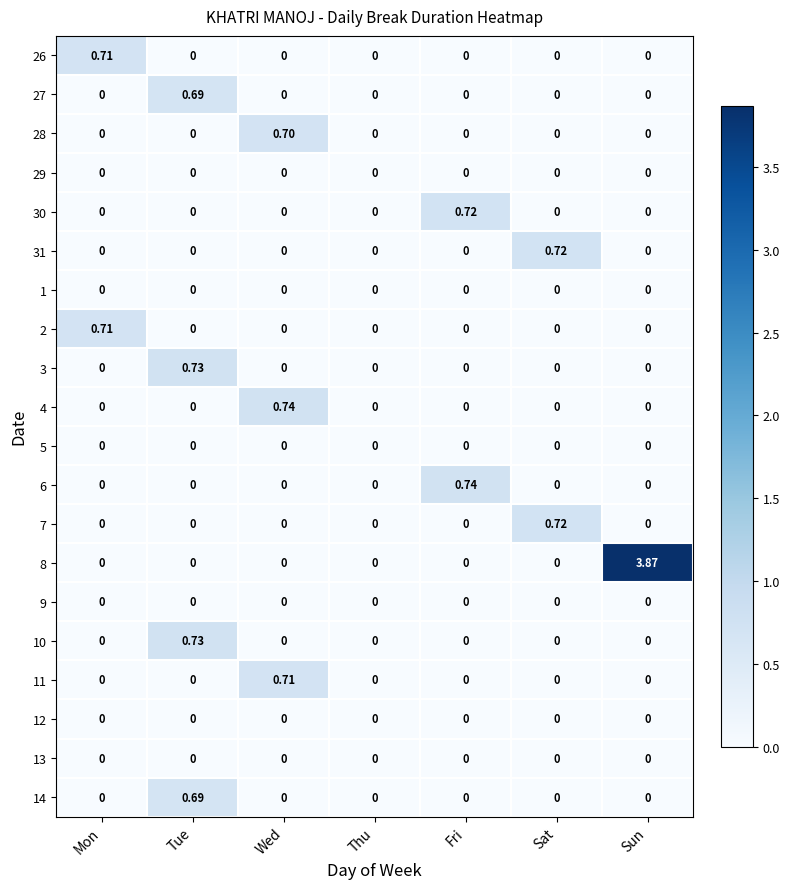

Which label corresponds to the largest value in the chart?

Sun